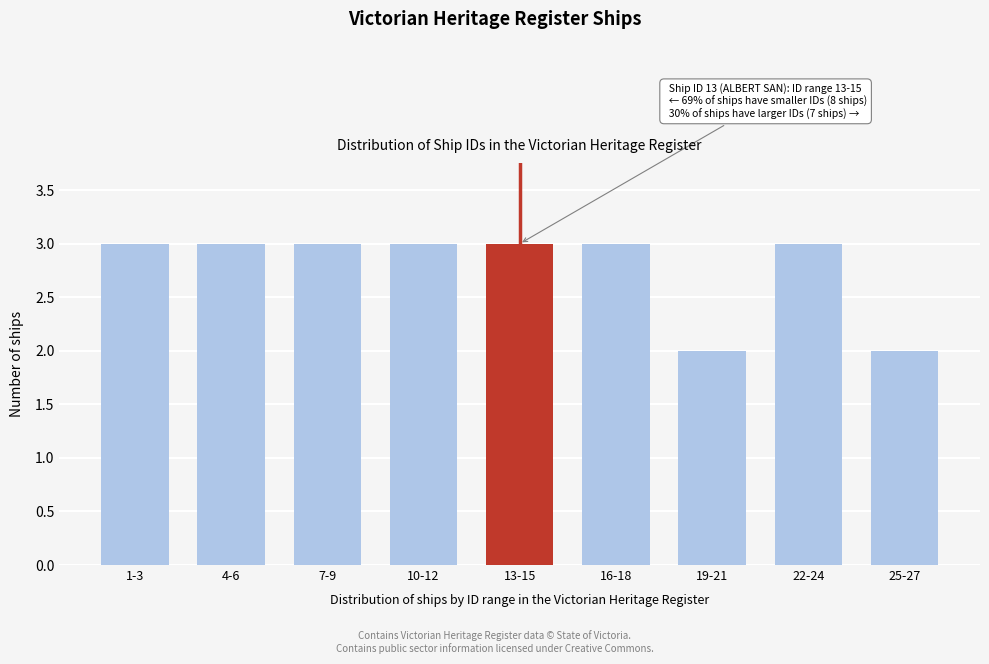

Reading right to left, transcribe all the data shown in this chart.

2	3	2	3	3	3	3	3	3